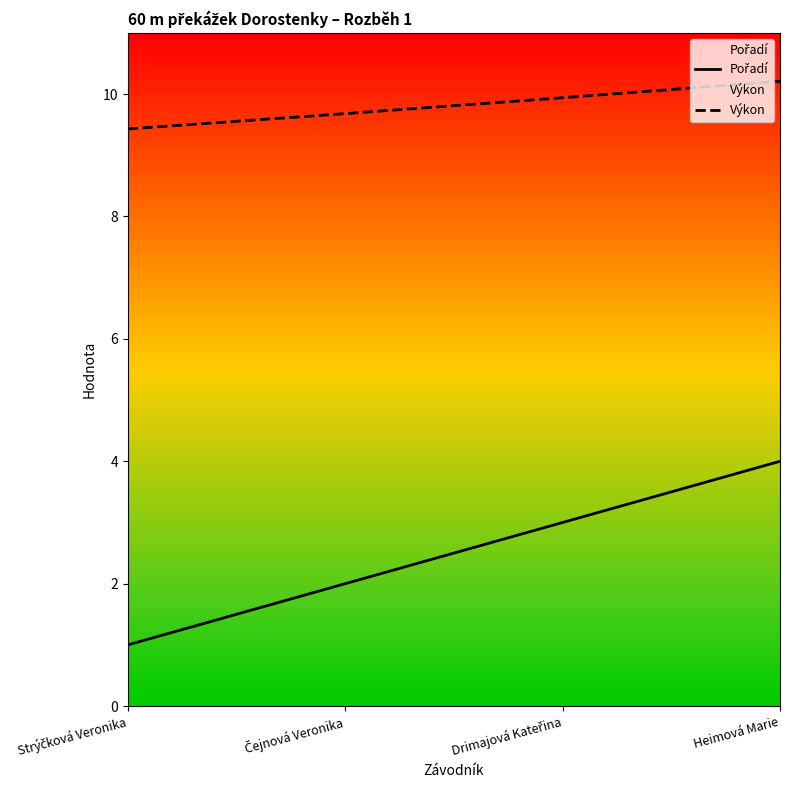

True or false: Pořadí and Výkon intersect in this chart.

False